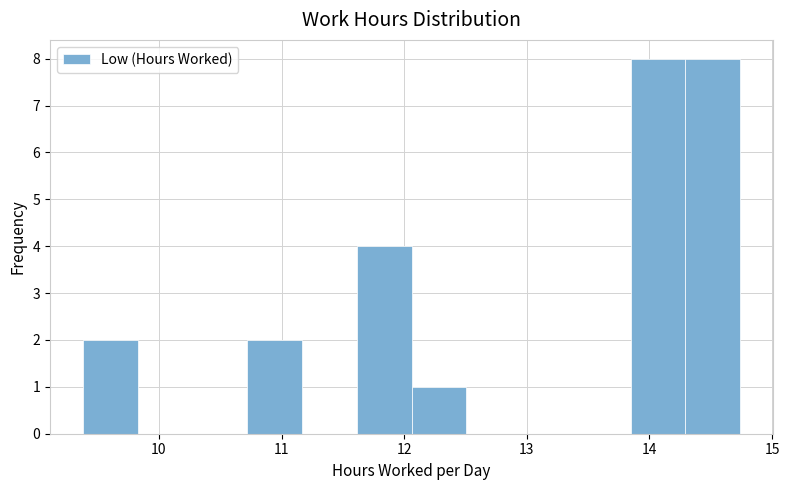

What is the height of the bar covering 12.1 to 12.5 on the x-axis? Neither the bar edges nor the heights are printed on the chart, so give them approximately, as read against the axes.

1